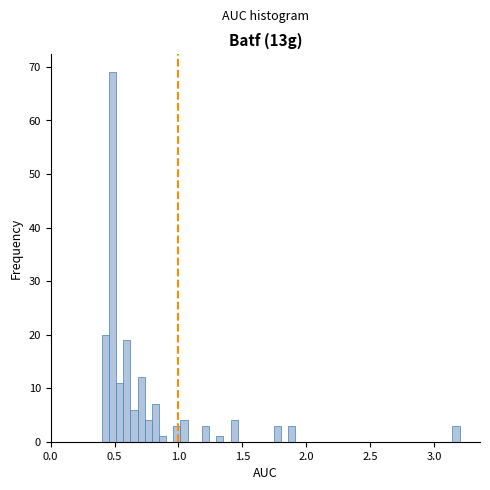

Read against the x-axis, roughly where is the centre of the tallest bar?

0.50